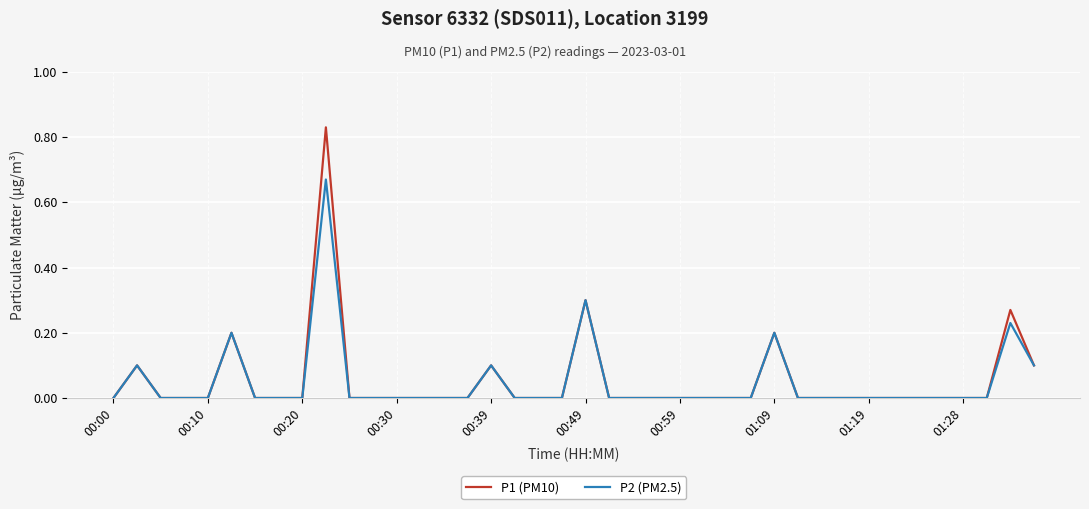

Rank the series by their maximum value, from lowest to highest.

P2 (PM2.5), P1 (PM10)